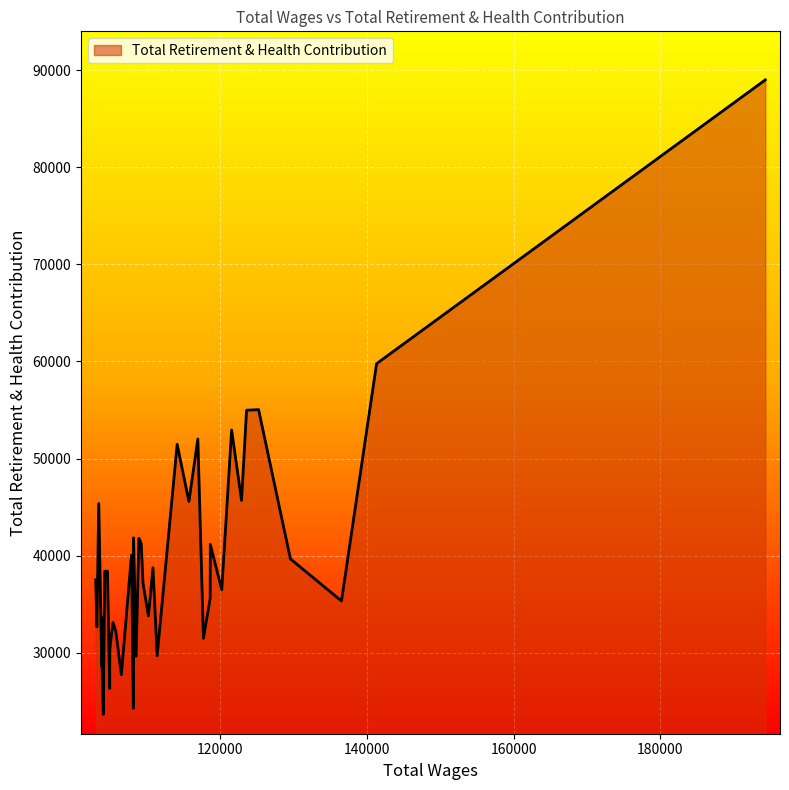

What is the difference between the maximum and minimum values?

65361